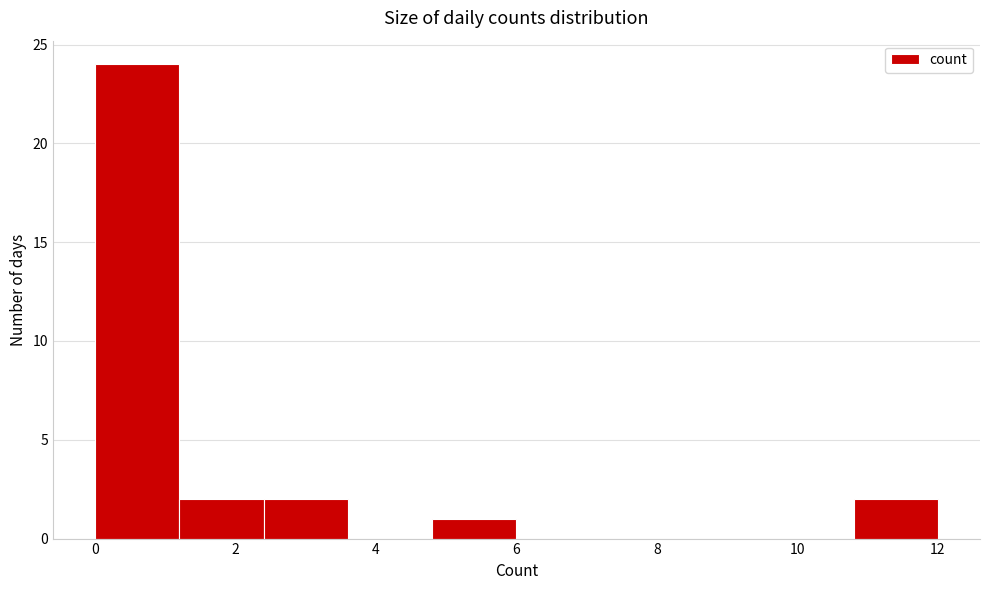

Over which range of the x-axis is the bar tallest?

0.0 to 1.2